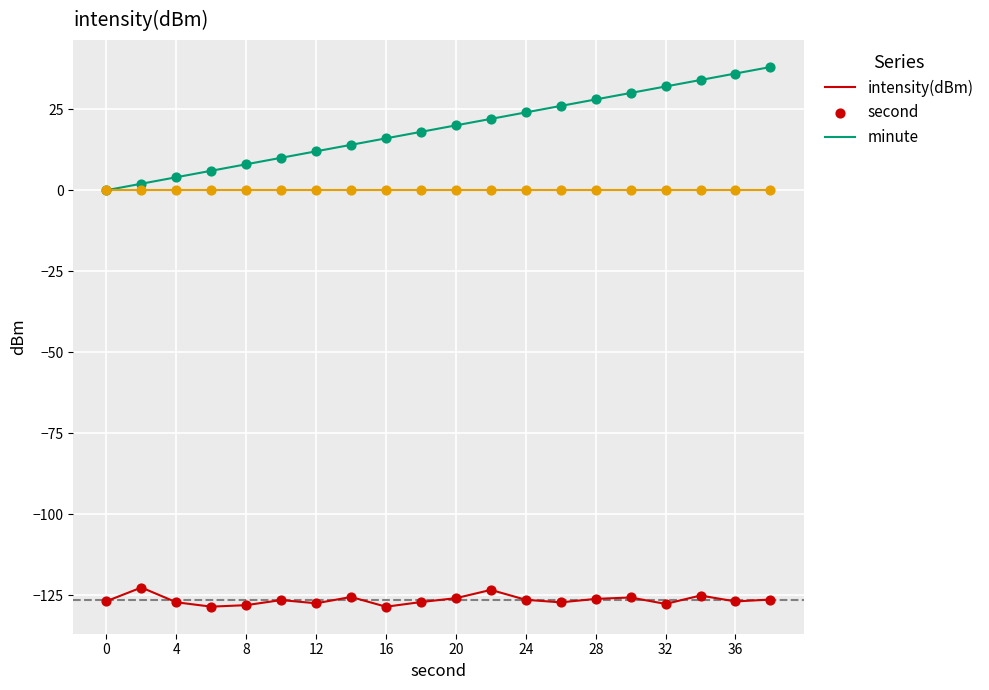

Which series has the largest total across all categories?

second